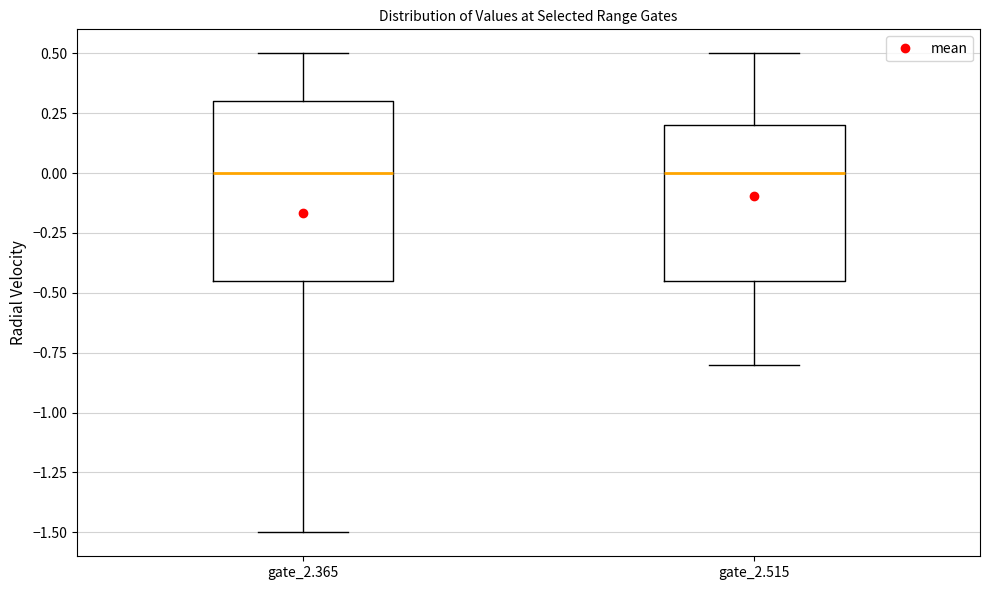

Where does the median line of the box for gate_2.365 sit on the y-axis? The values are not printed on the chart, so give them approximately, as read against the axis.

0.00